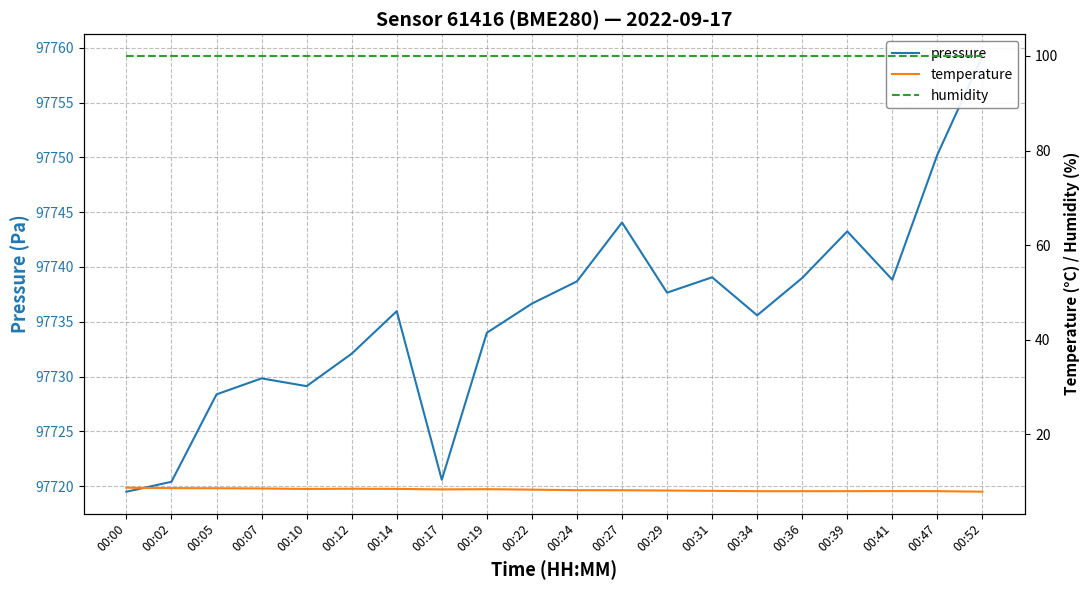

Which has a higher value, 00:29 or 00:14?

00:29